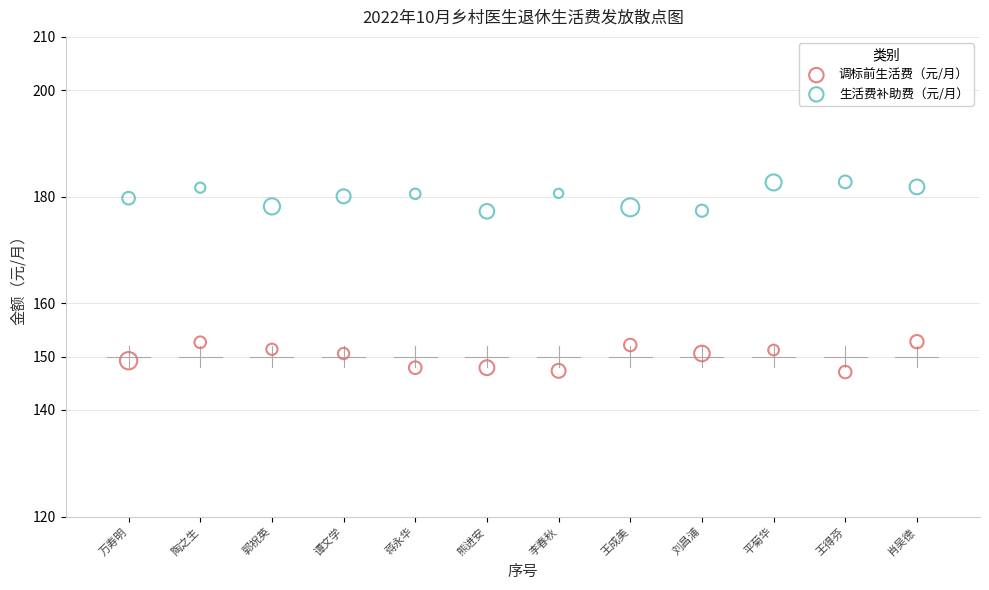

Which series reaches the minimum Y coordinate?

调标前生活费（元/月）